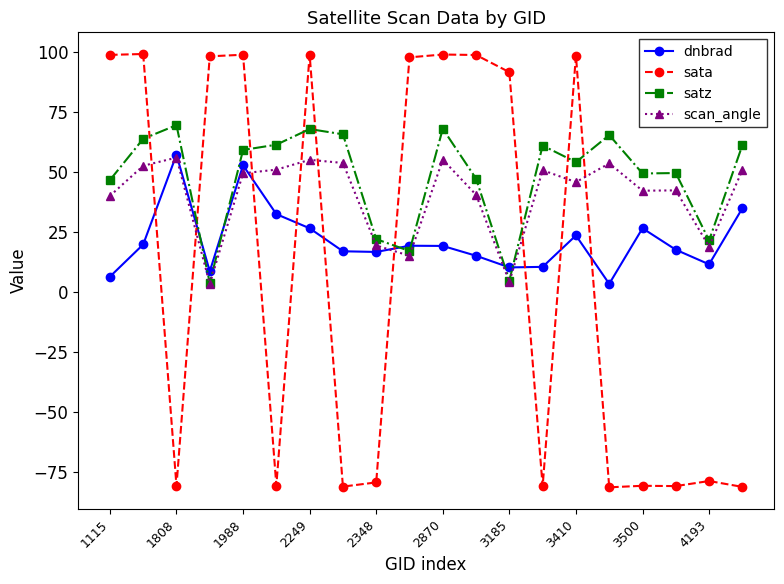

How many intersections are there between sata and satz?

9